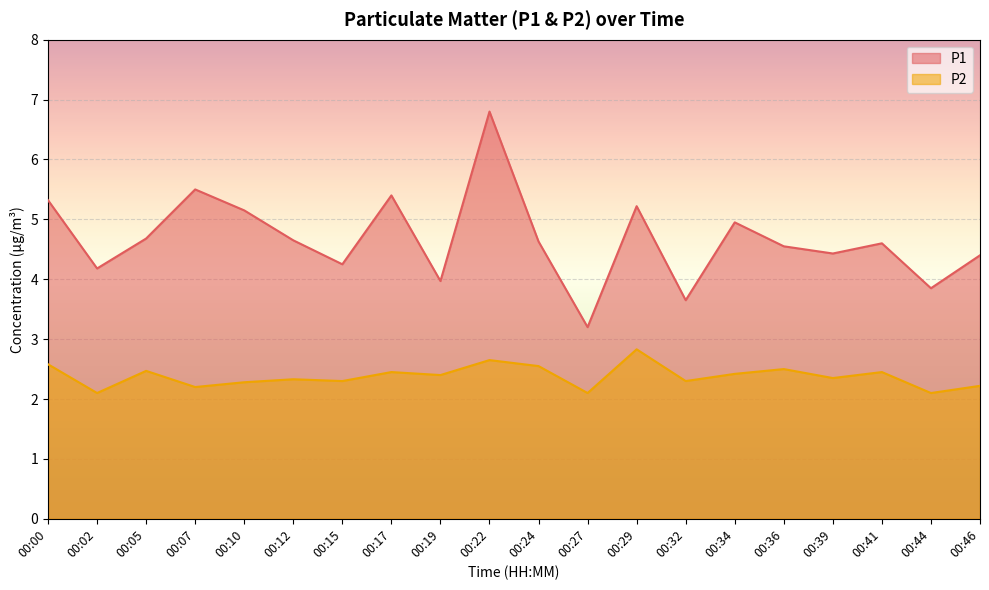

What is the sum of the P2 values at 00:07 and 00:27?

4.3